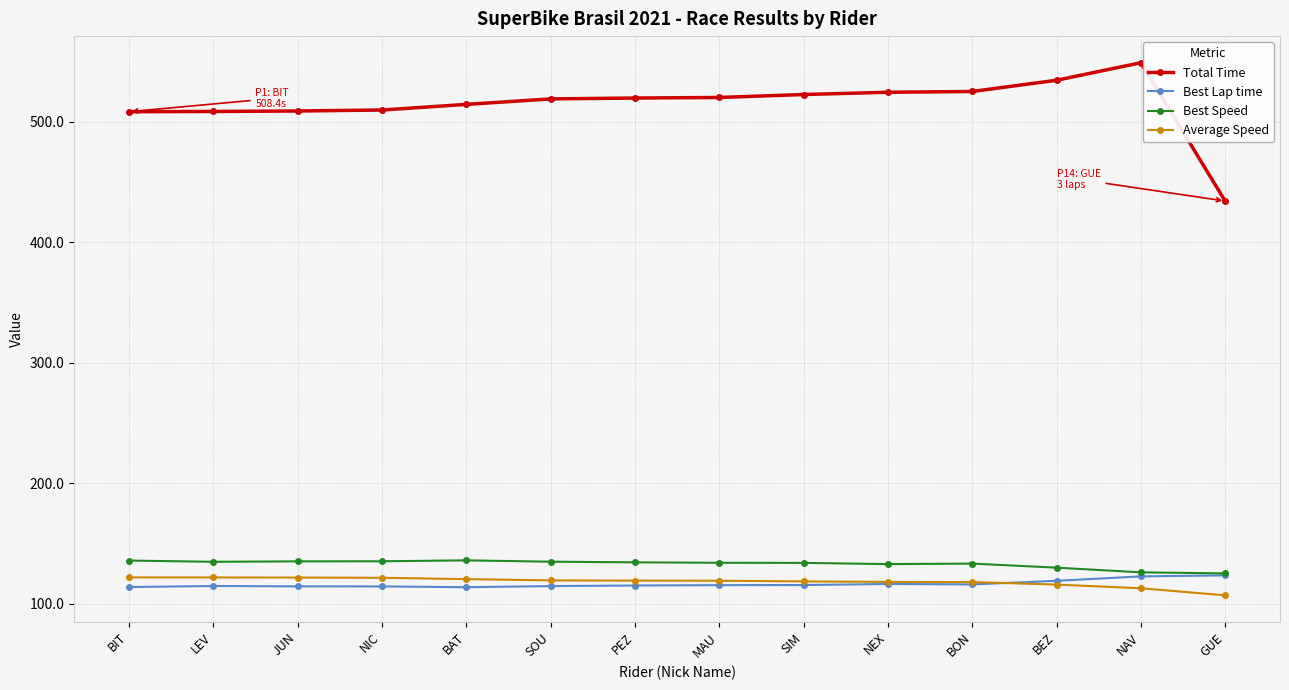

What is the label of the 10th point from the left?

NEX